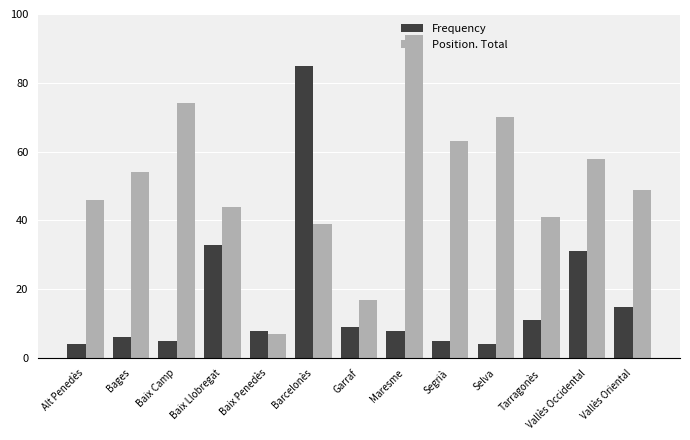

Reading right to left, list all the values displayed in this chart.

Frequency: Vallès Oriental=15	Vallès Occidental=31	Tarragonès=11	Selva=4	Segrià=5	Maresme=8	Garraf=9	Barcelonès=85	Baix Penedès=8	Baix Llobregat=33	Baix Camp=5	Bages=6	Alt Penedès=4
Position. Total: Vallès Oriental=49	Vallès Occidental=58	Tarragonès=41	Selva=70	Segrià=63	Maresme=94	Garraf=17	Barcelonès=39	Baix Penedès=7	Baix Llobregat=44	Baix Camp=74	Bages=54	Alt Penedès=46